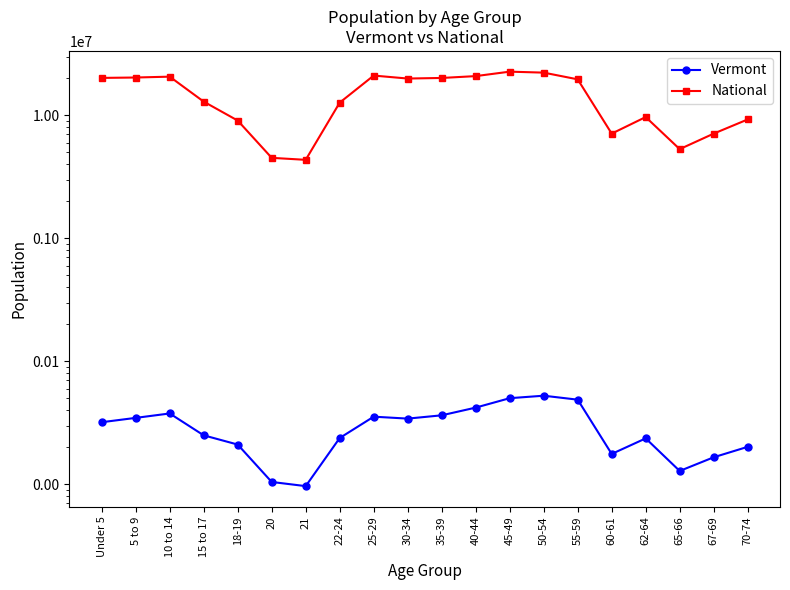

At which label does Vermont reach its peak?

50-54